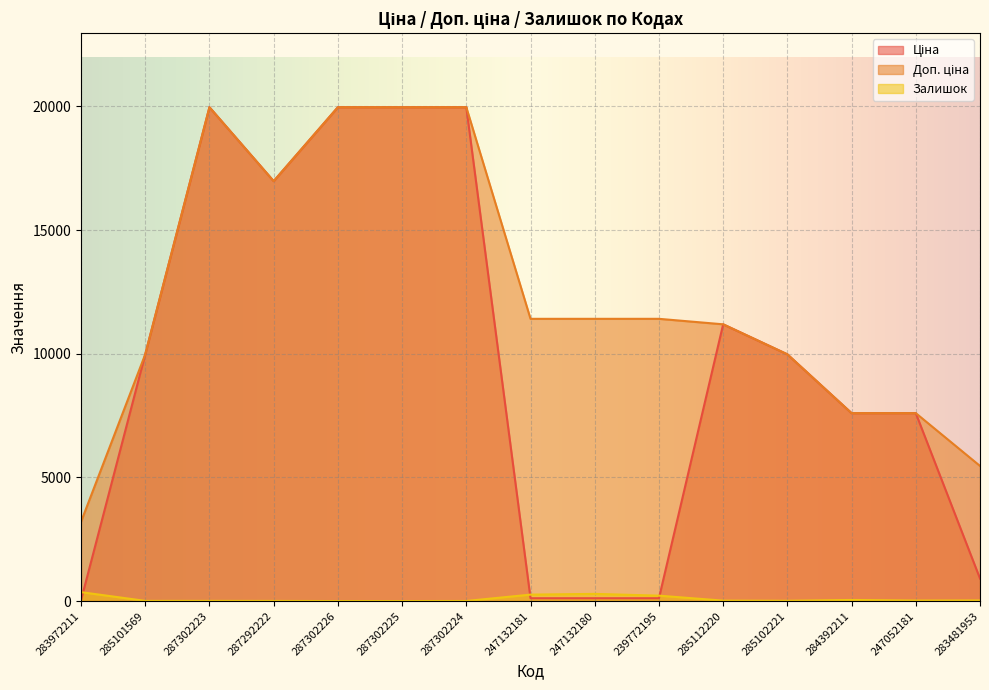

How many interior local peaks does the Доп. ціна series have?

1